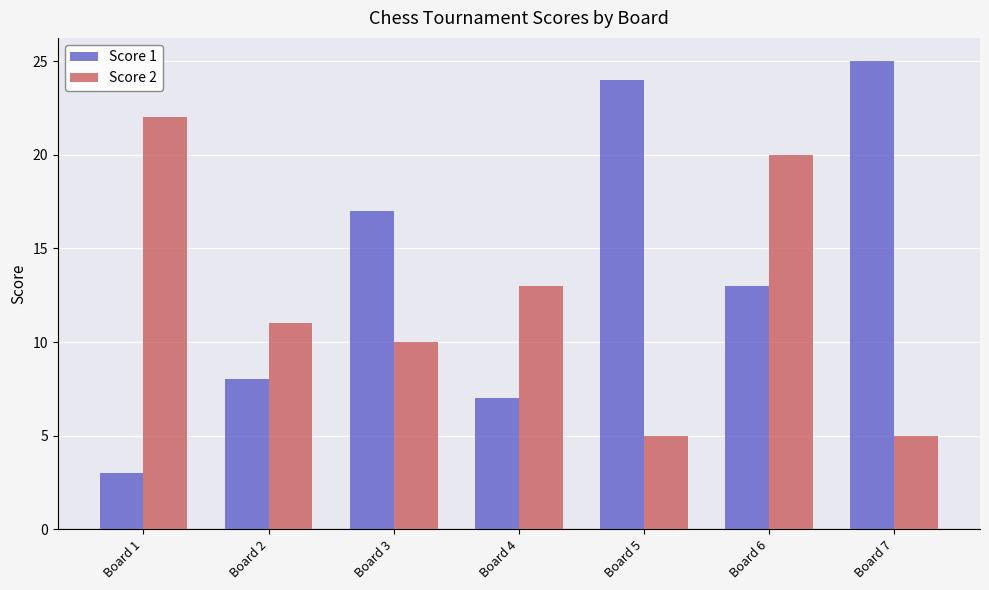

At which label does Score 1 reach its peak?

Board 7